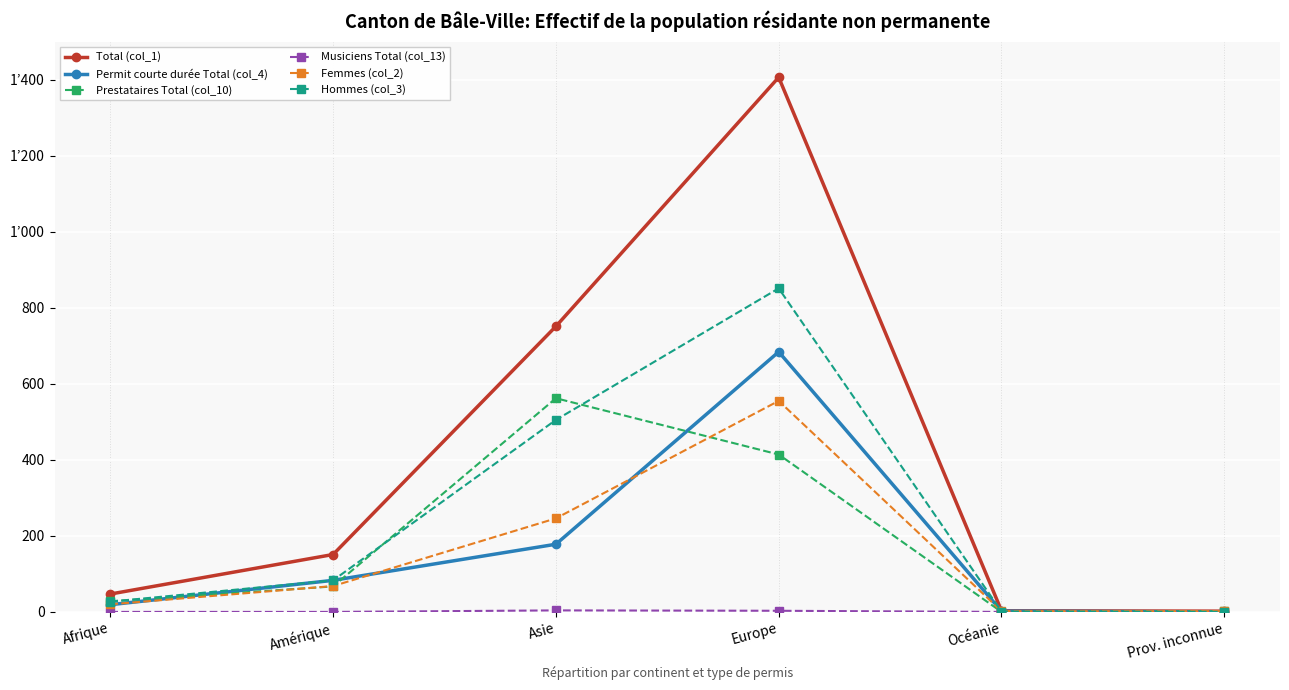

After their last crossing, which series has the higher values: Hommes (col_3) or Permit courte durée Total (col_4)?

Permit courte durée Total (col_4)